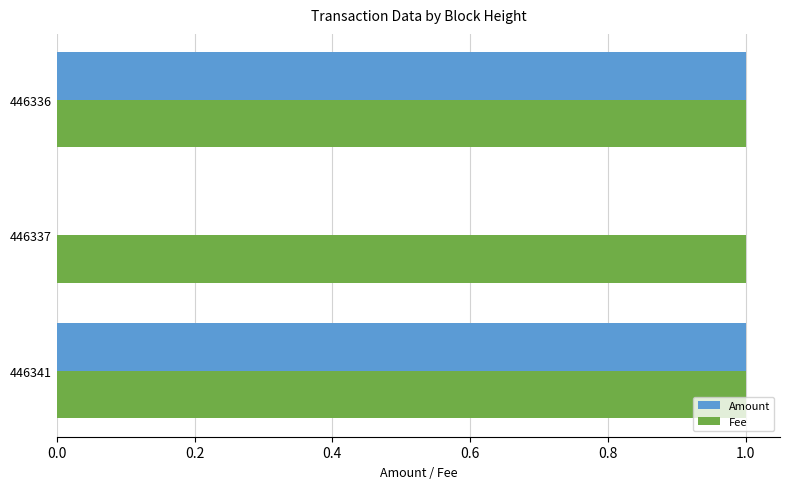

Between 446337 and 446336, which series saw the biggest shift?

Amount